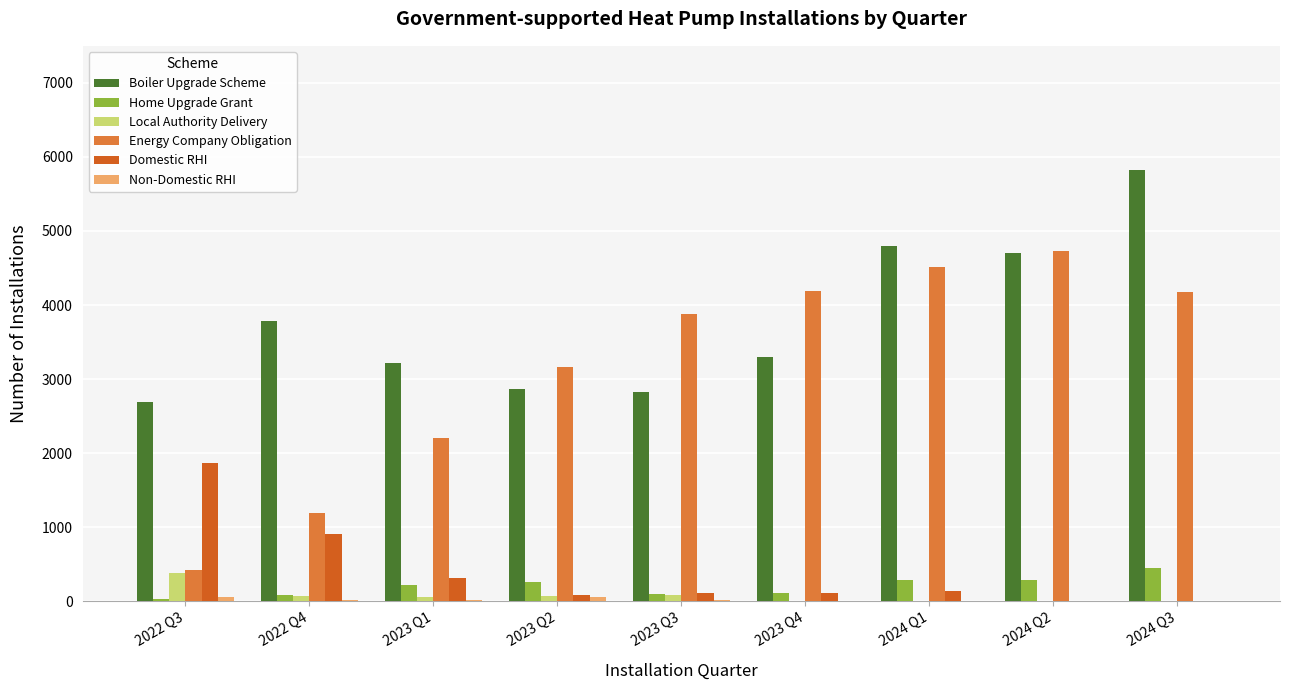

Is the value of Boiler Upgrade Scheme at 2023 Q4 greater than the value of Energy Company Obligation at 2023 Q1?

Yes